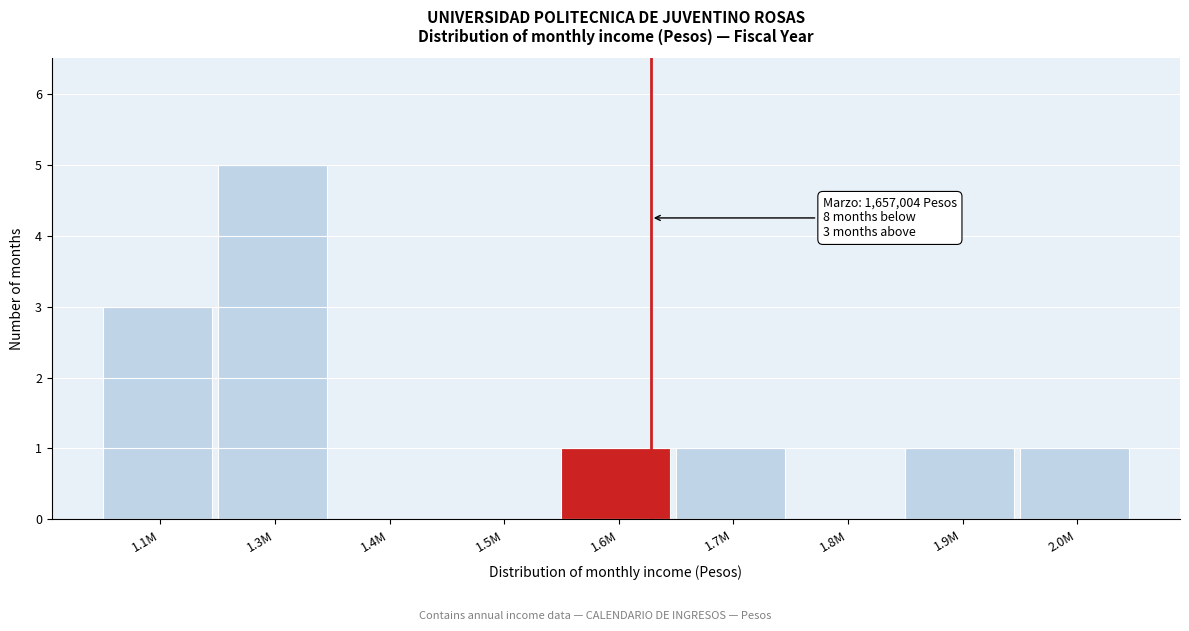

Reading left to right, what are all the values shown in this chart?

1.1M=3	1.3M=5	1.4M=0	1.5M=0	1.6M=1	1.7M=1	1.8M=0	1.9M=1	2.0M=1